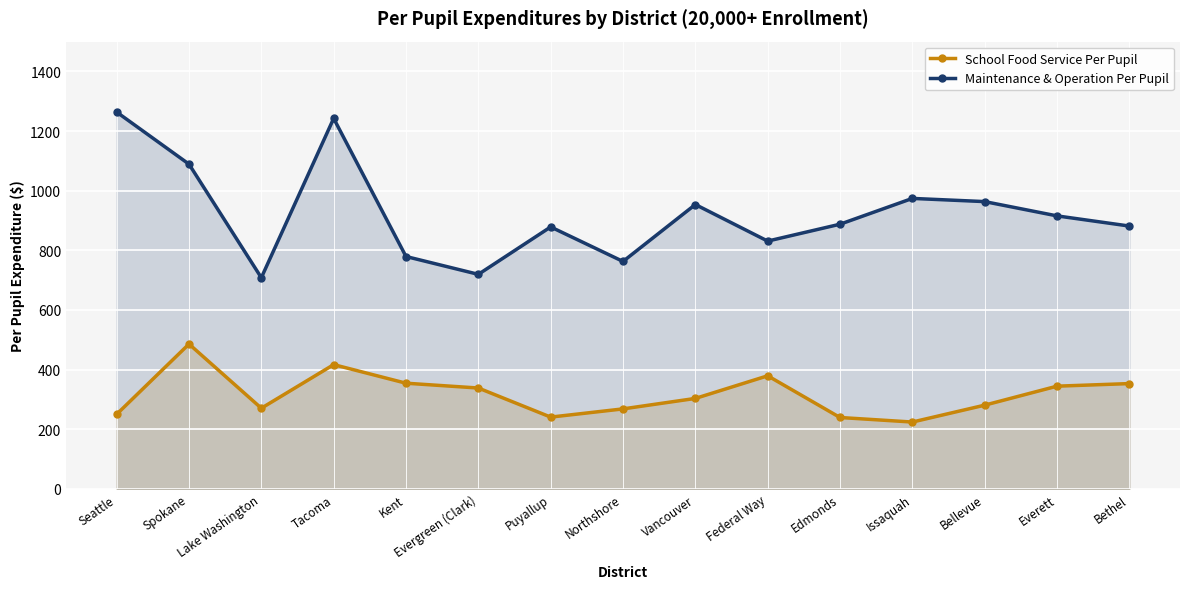

How many interior local valleys does the Maintenance & Operation Per Pupil series have?

4